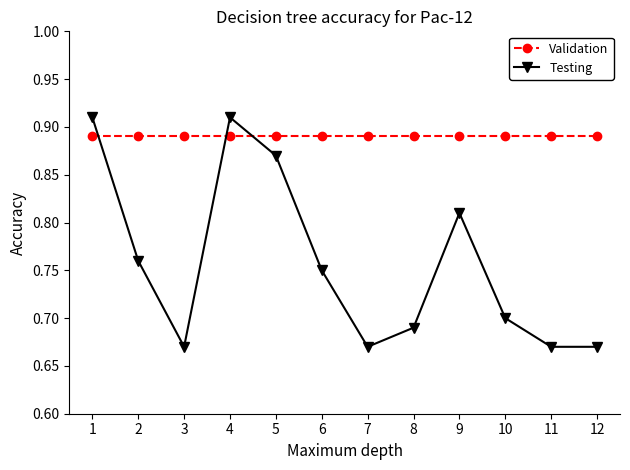

Which series has the largest range (max minus min)?

Testing